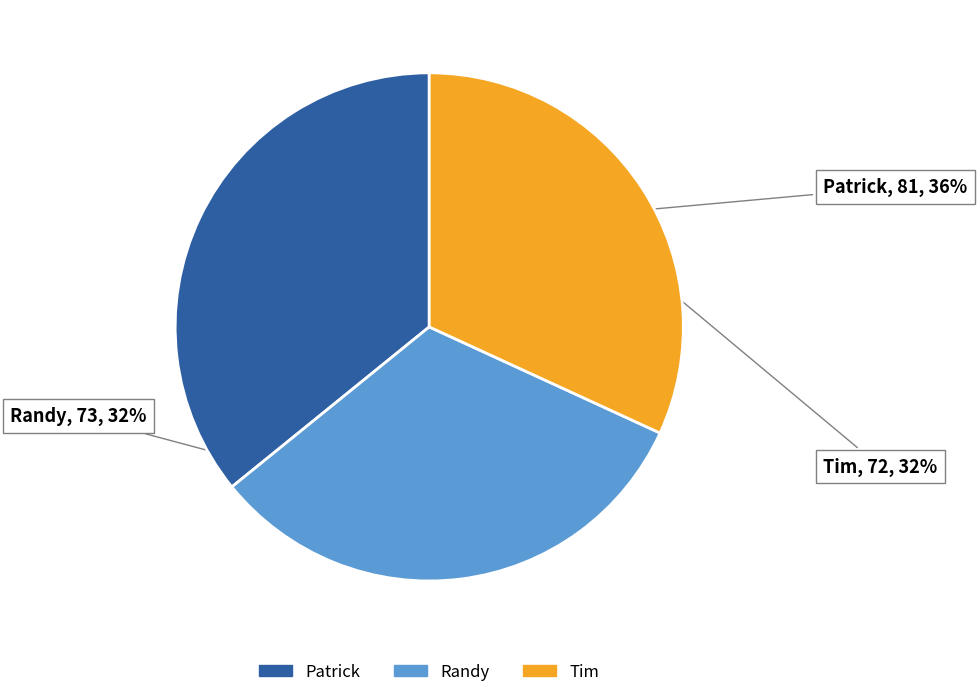

What percentage is the Randy slice, to the nearest percent?

32%